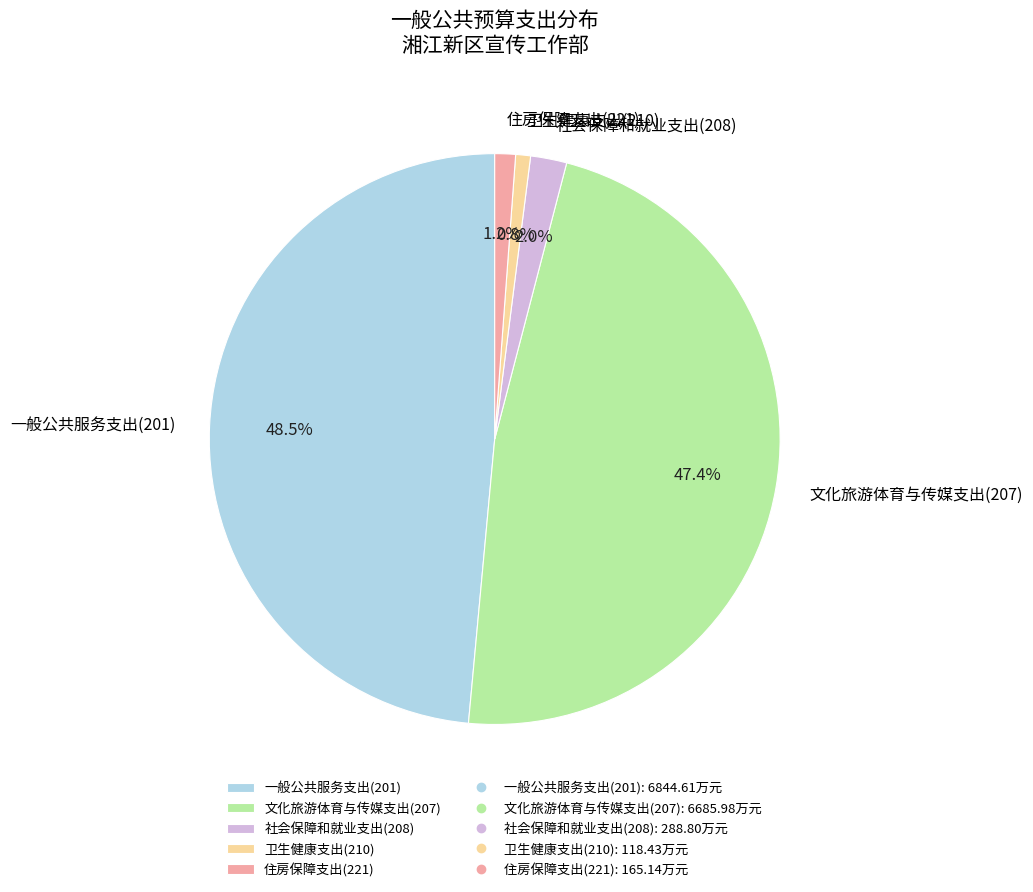

The 卫生健康支出(210) slice represents 1% of the pie. True or false?

True